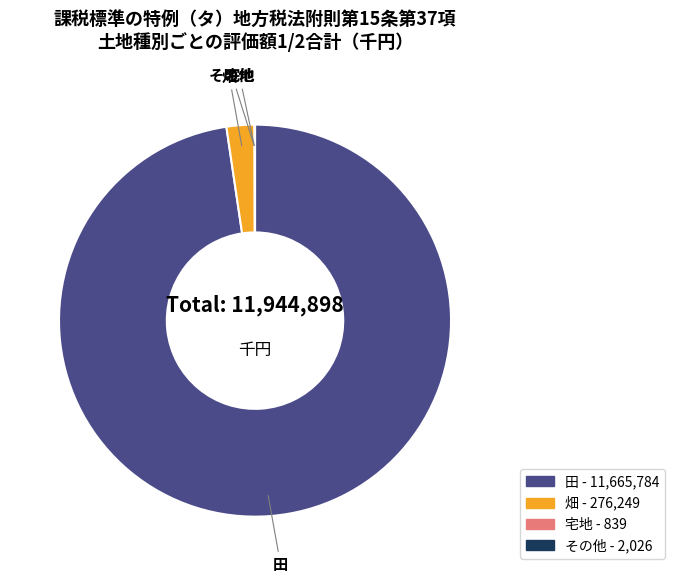

Is there a majority slice in this chart?

Yes